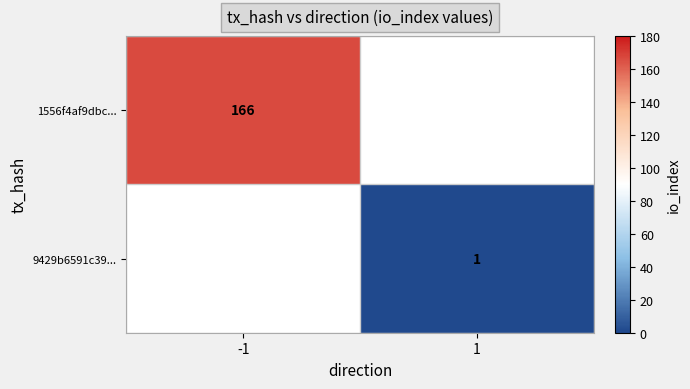

True or false: 1556f4af9dbc... has a value of 297 at -1.

False